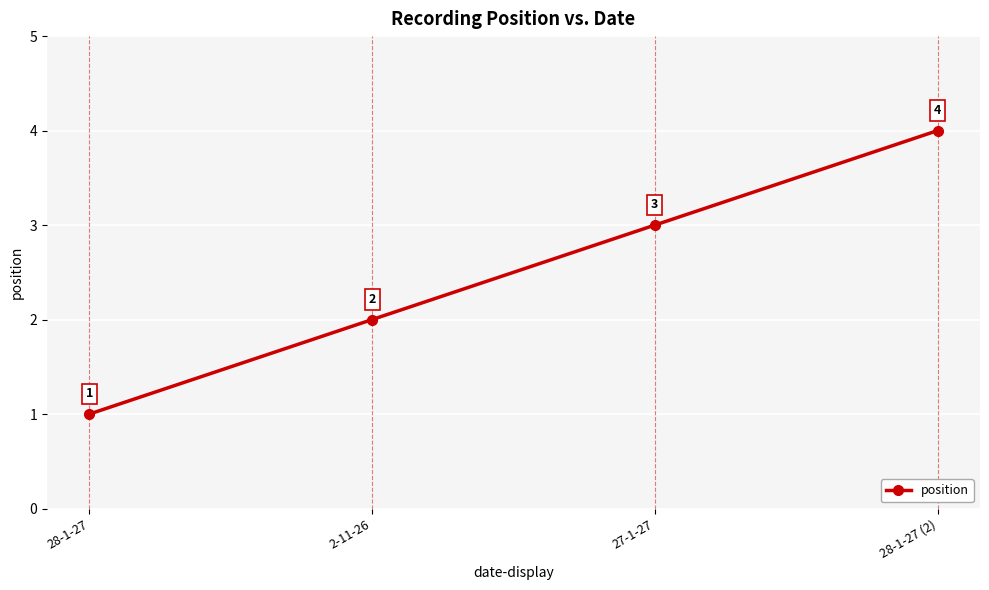

How many data points are less than 3?

2